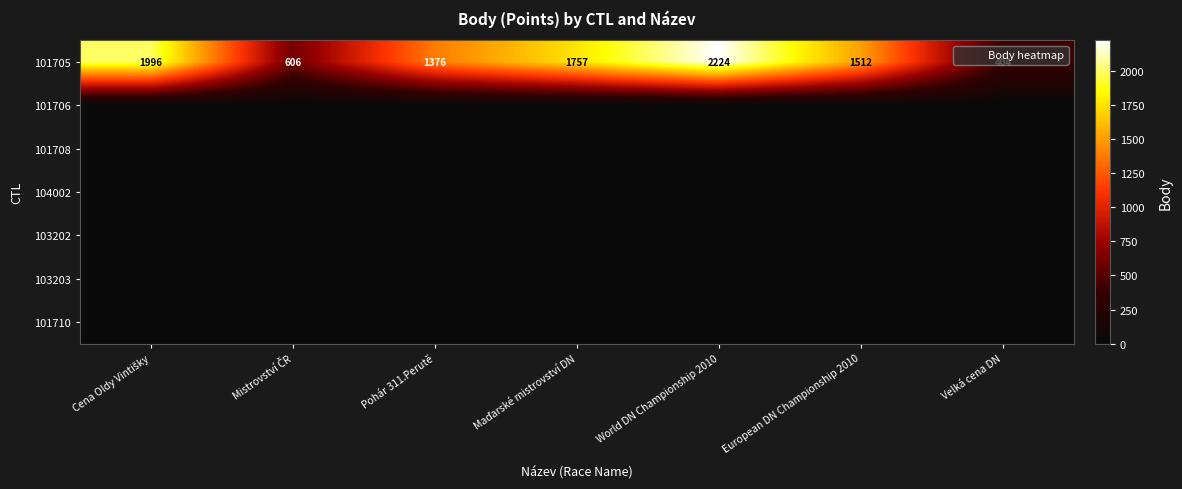

List the labels in order of 101708 value, smallest first.

Cena Oldy Vintišky, Mistrovství ČR, Pohár 311.Perutě, Maďarské mistrovství DN, World DN Championship 2010, European DN Championship 2010, Velká cena DN